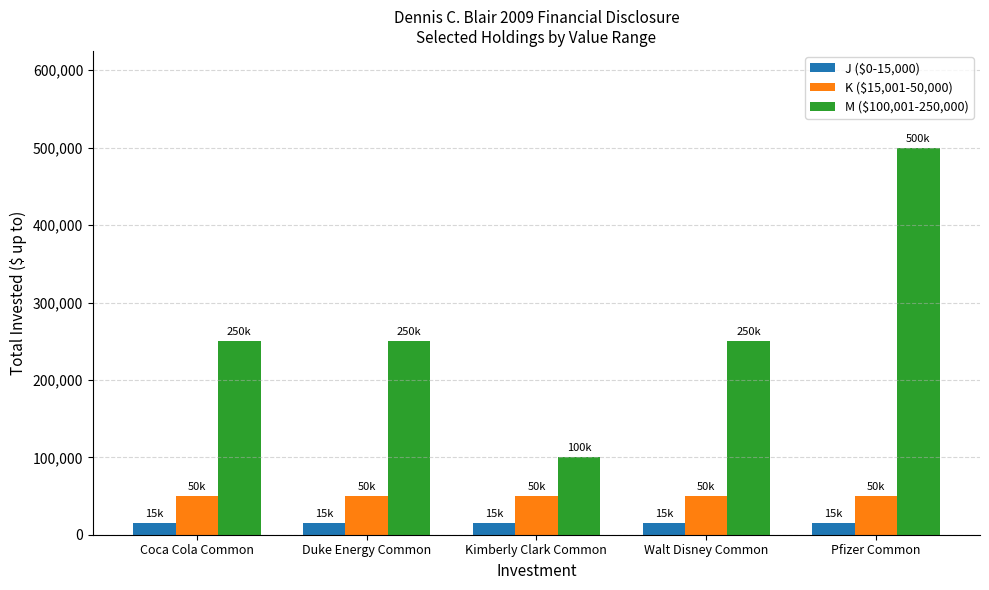

Reading left to right, transcribe all the data shown in this chart.

J ($0-15,000): Coca Cola Common=15000	Duke Energy Common=15000	Kimberly Clark Common=15000	Walt Disney Common=15000	Pfizer Common=15000
K ($15,001-50,000): Coca Cola Common=50000	Duke Energy Common=50000	Kimberly Clark Common=50000	Walt Disney Common=50000	Pfizer Common=50000
M ($100,001-250,000): Coca Cola Common=250000	Duke Energy Common=250000	Kimberly Clark Common=100000	Walt Disney Common=250000	Pfizer Common=500000